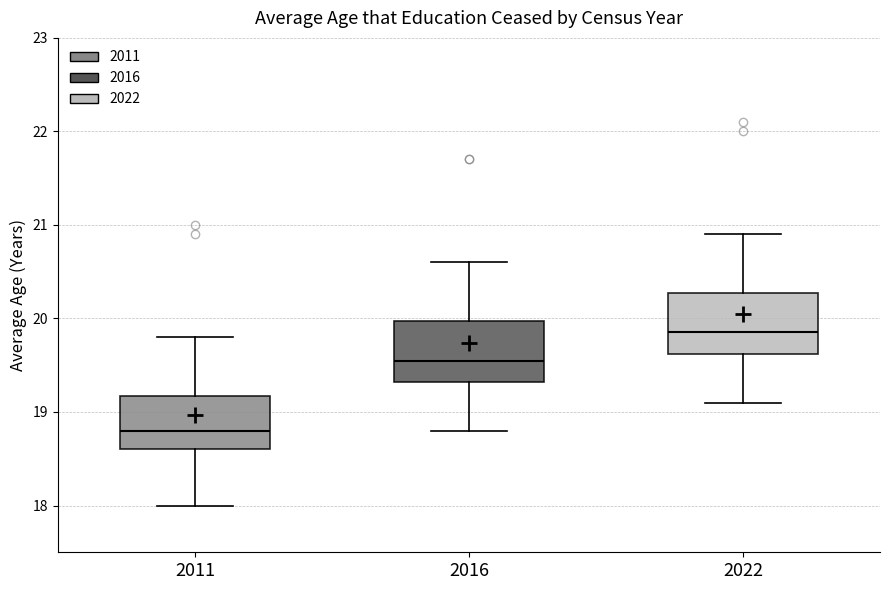

Which box's median line is the lowest?

2011